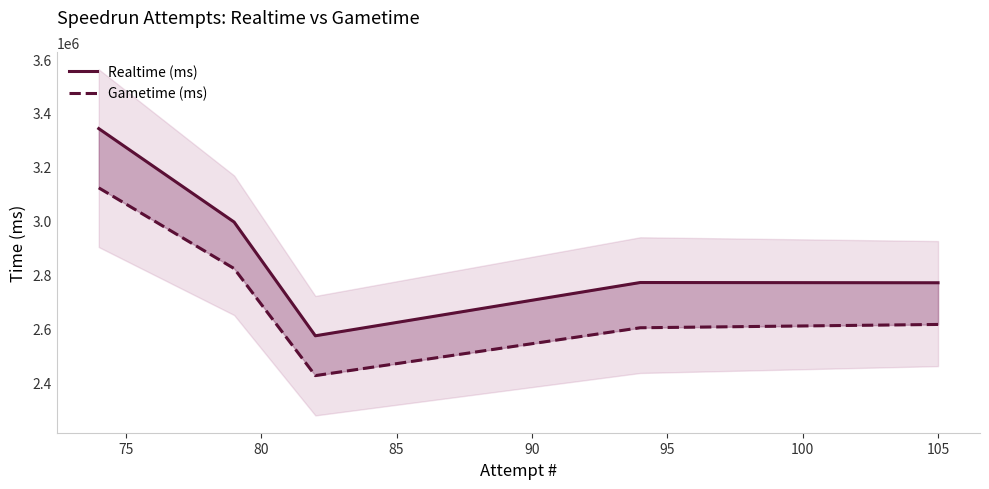

True or false: Gametime (ms) and Realtime (ms) intersect in this chart.

False